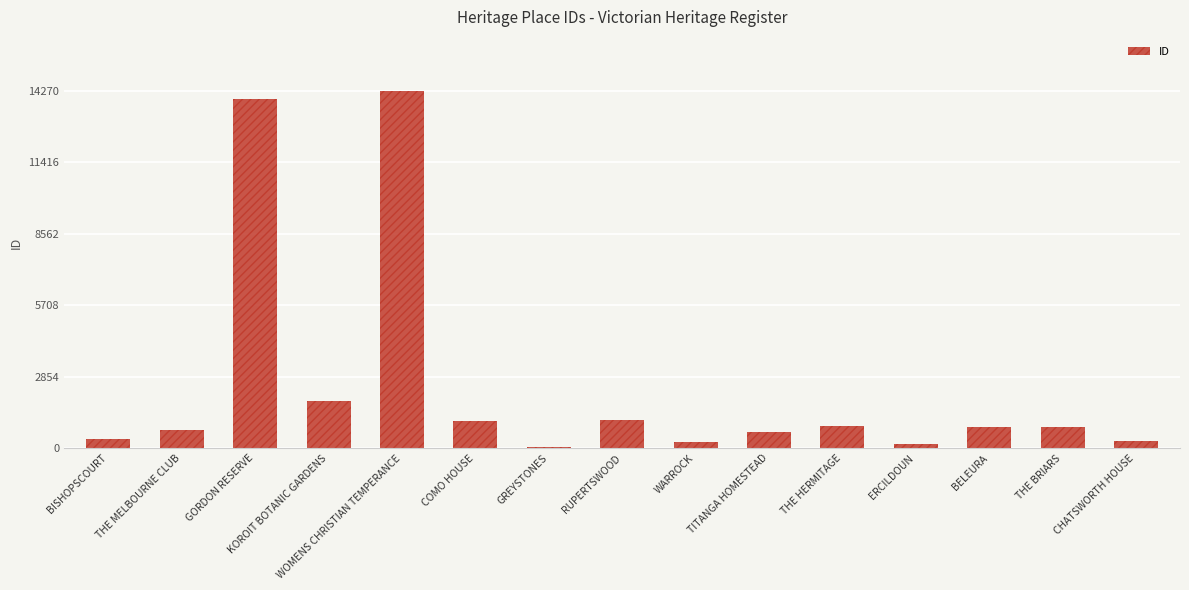

Where is the data nearest to the value 7156?

KOROIT BOTANIC GARDENS